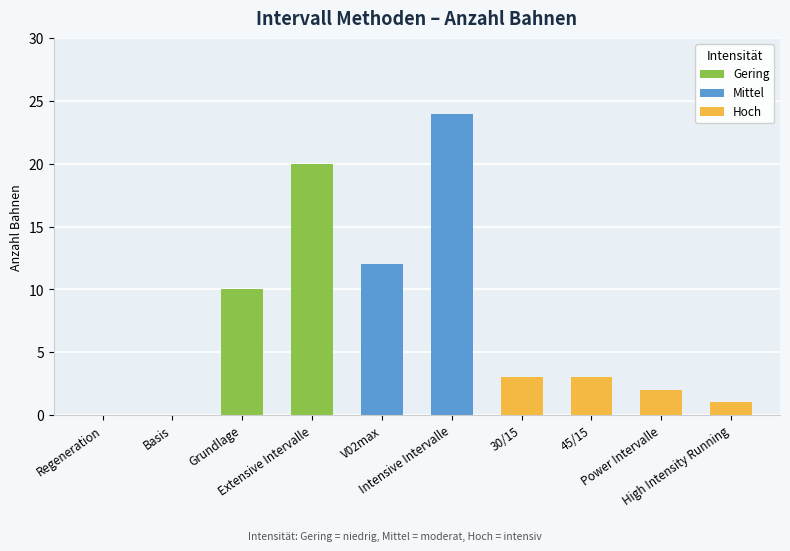

At which category does the chart reach its peak across all series?

Intensive Intervalle